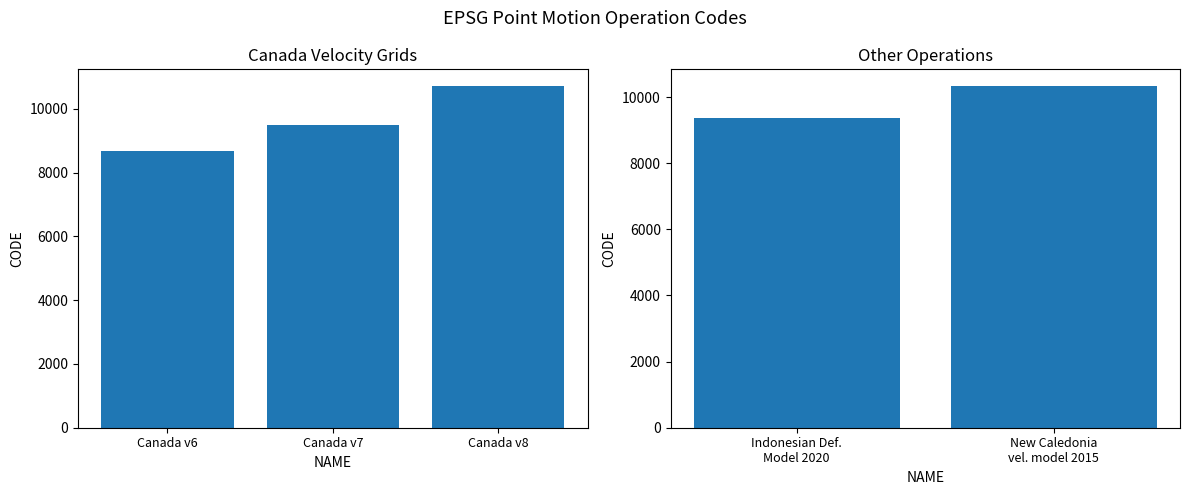

Does the chart contain any negative values?

No